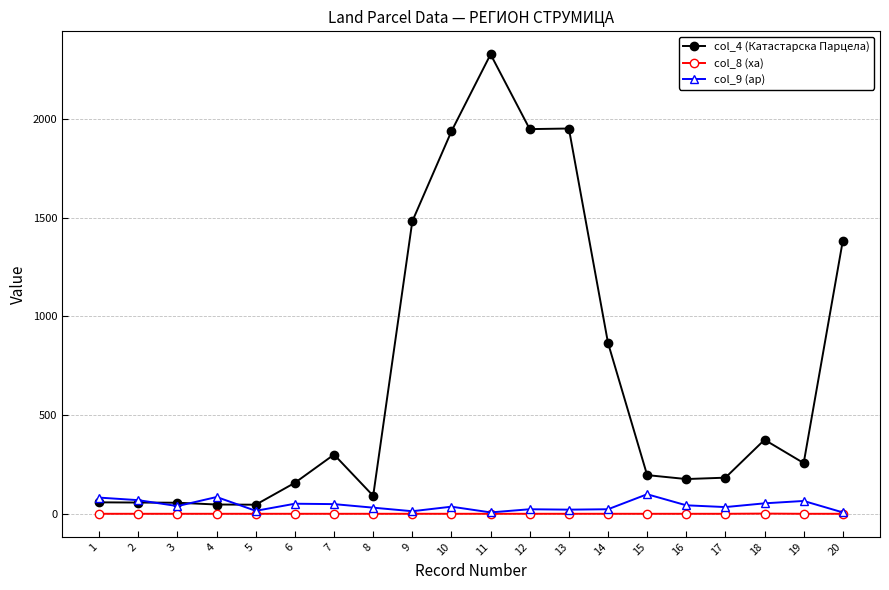

What is the spread (max minus min) of values at 2?

69